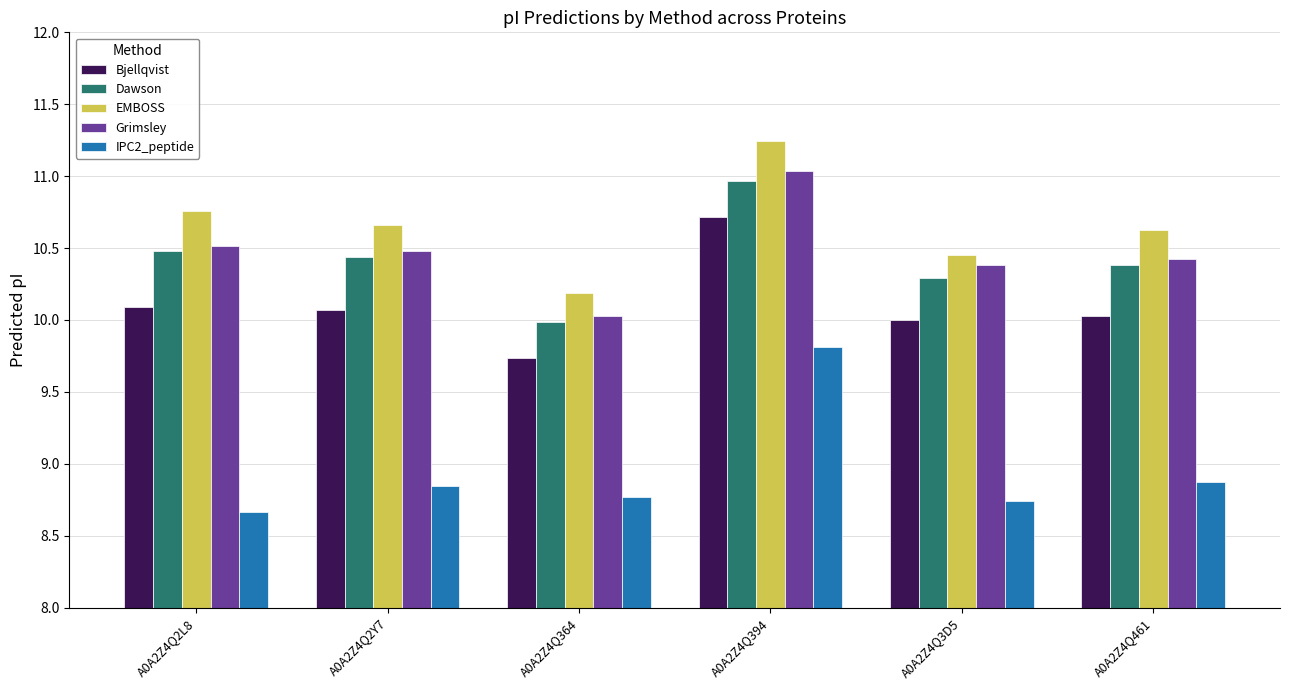

What is the sum of the Dawson values at A0A2Z4Q364 and A0A2Z4Q2L8?

20.5